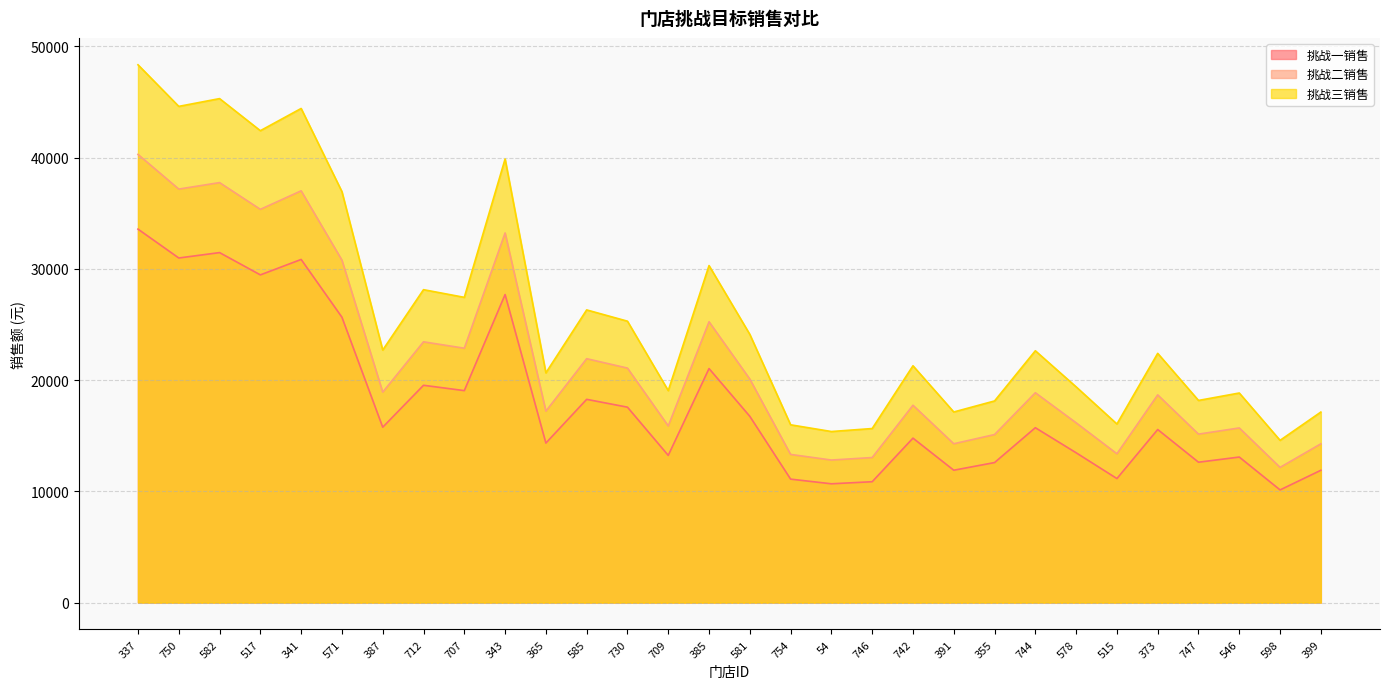

What is the sum of all 挑战二销售 values?

648742.5